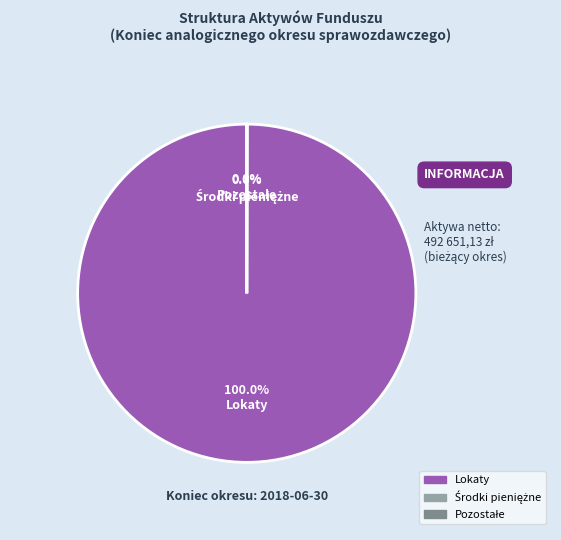

To the nearest percent, what is the average slice percentage?

33%